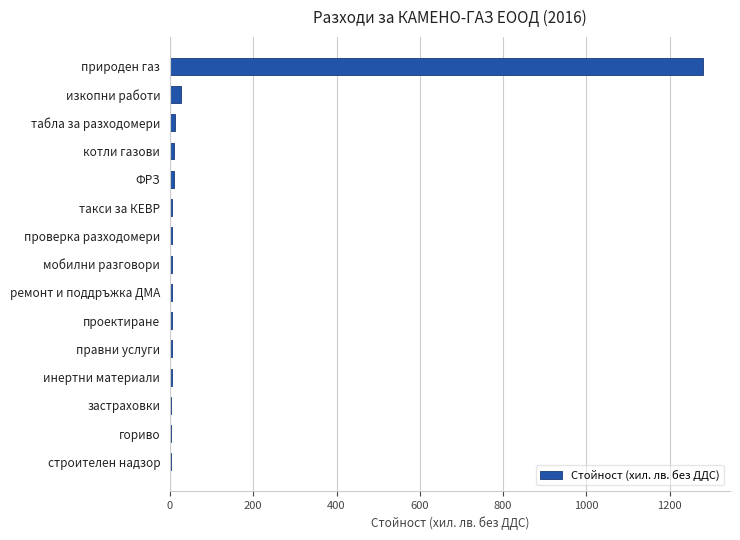

What is the sum of all values?

1378